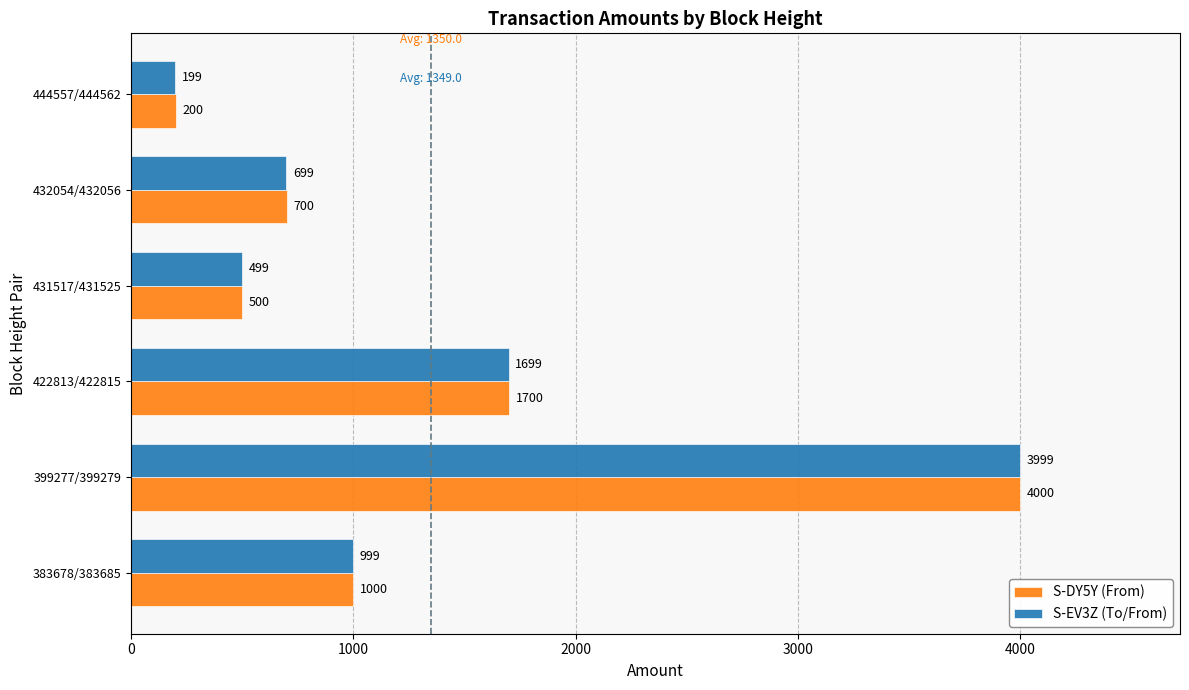

Where is S-EV3Z (To/From) nearest to the value 2099?

422813/422815